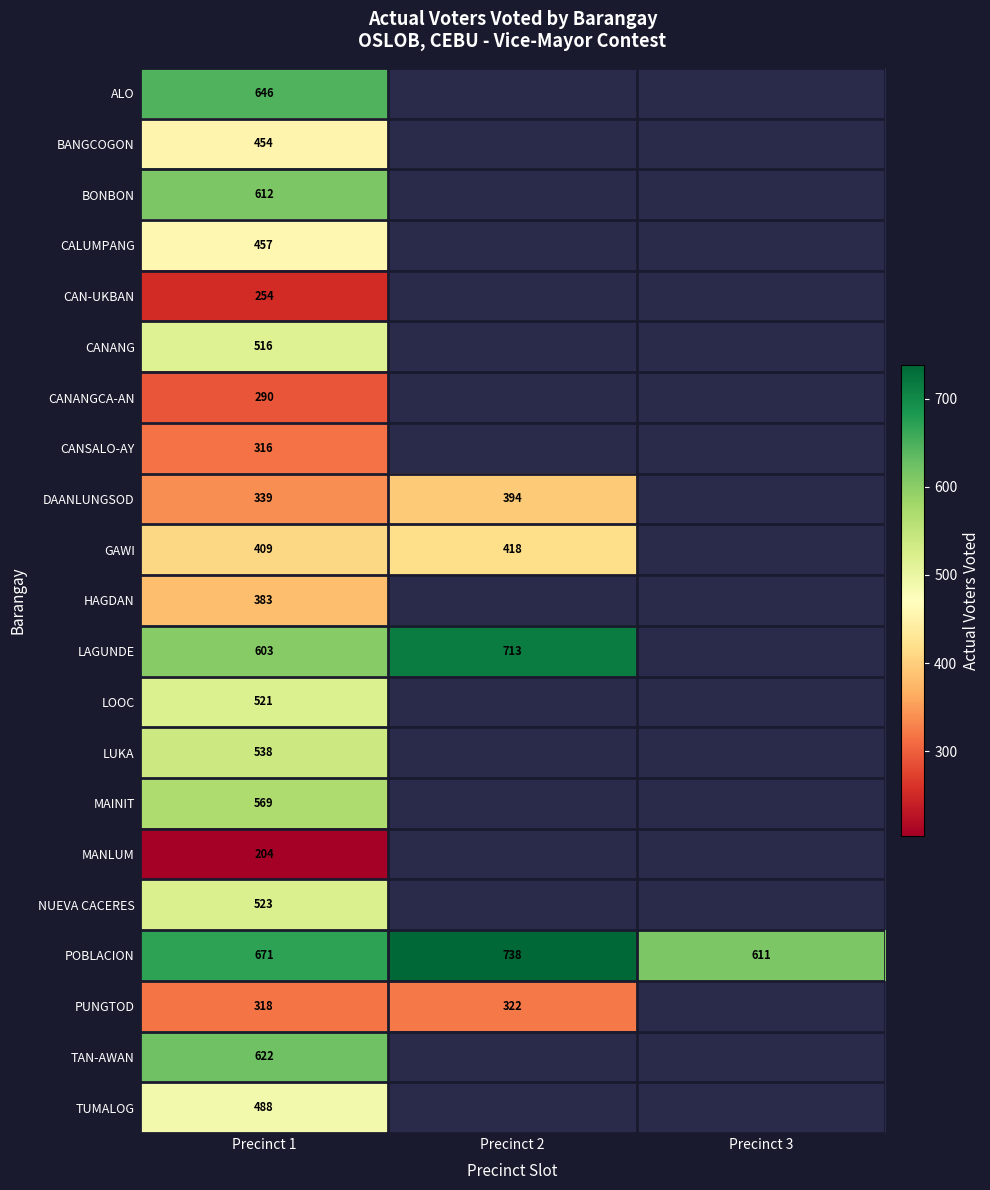

Rank the series at Precinct 1 from highest to lowest value.

POBLACION, ALO, TAN-AWAN, BONBON, LAGUNDE, MAINIT, LUKA, NUEVA CACERES, LOOC, CANANG, TUMALOG, CALUMPANG, BANGCOGON, GAWI, HAGDAN, DAANLUNGSOD, PUNGTOD, CANSALO-AY, CANANGCA-AN, CAN-UKBAN, MANLUM